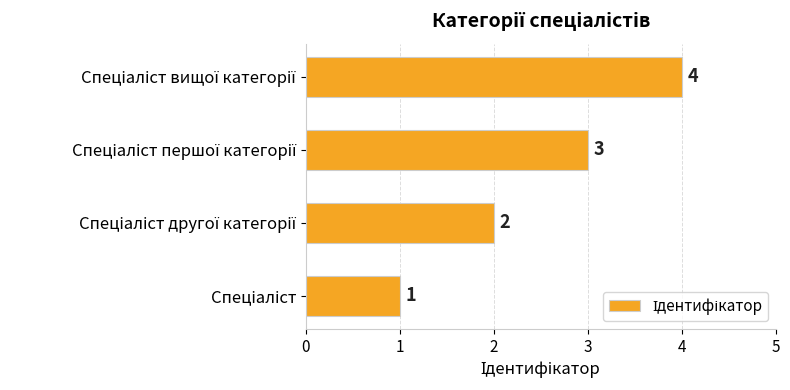

How many values are between 2 and 4?

3